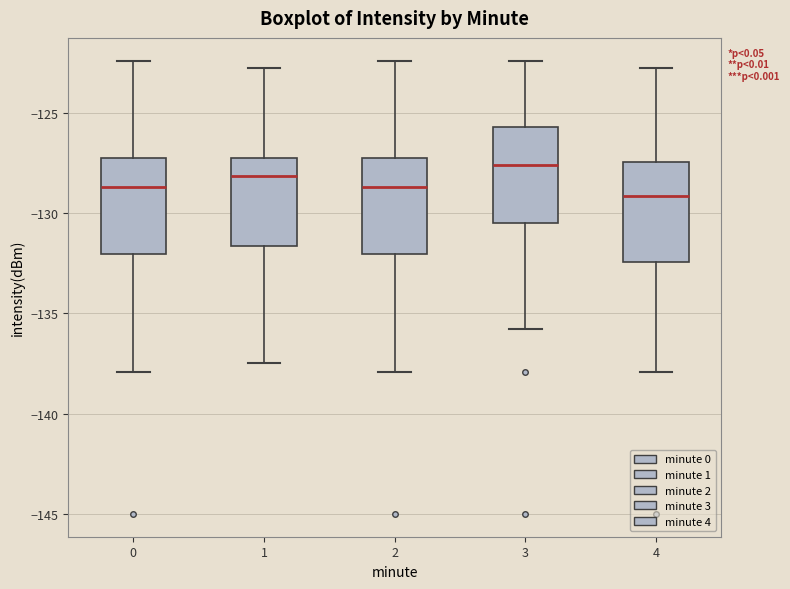

Which box has the highest median line?

3